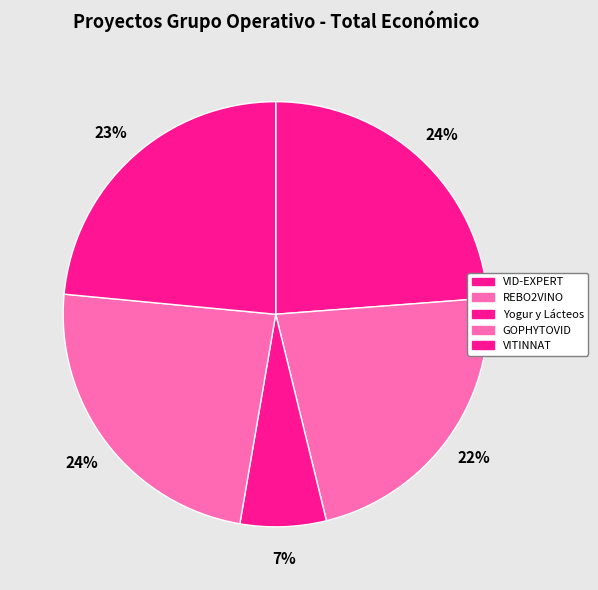

Count the number of slices in the pie.

5